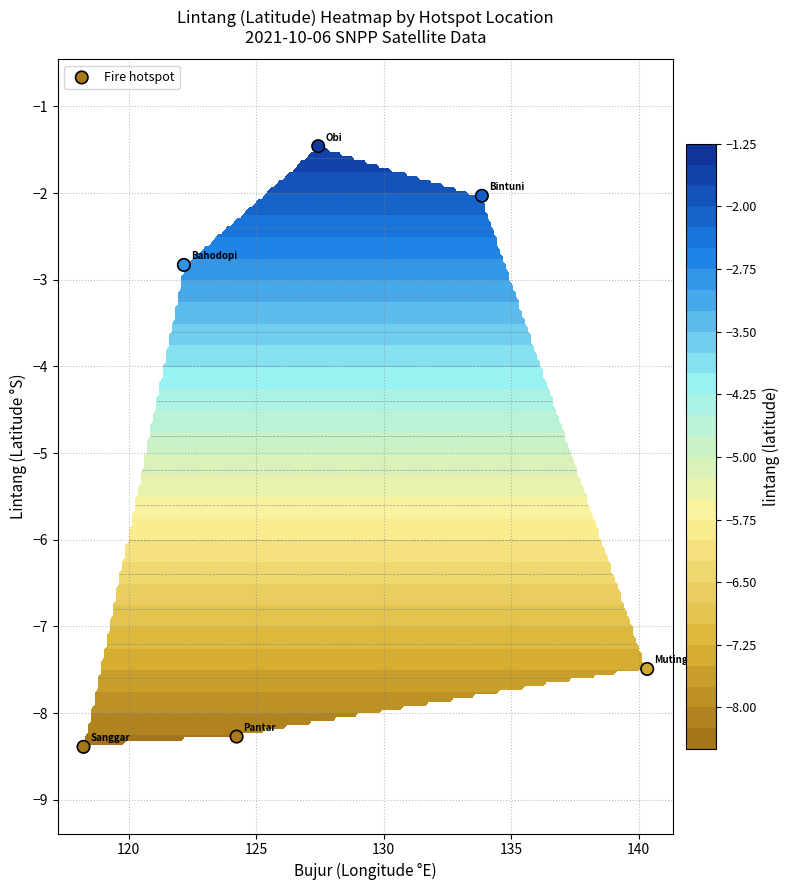

At which label does the data first exceed -2?

130